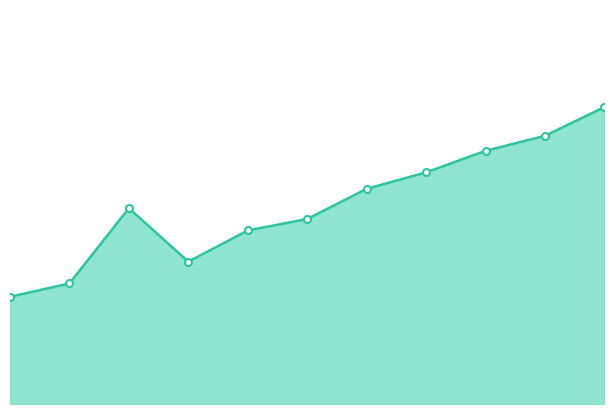

Where is the first local minimum?

6